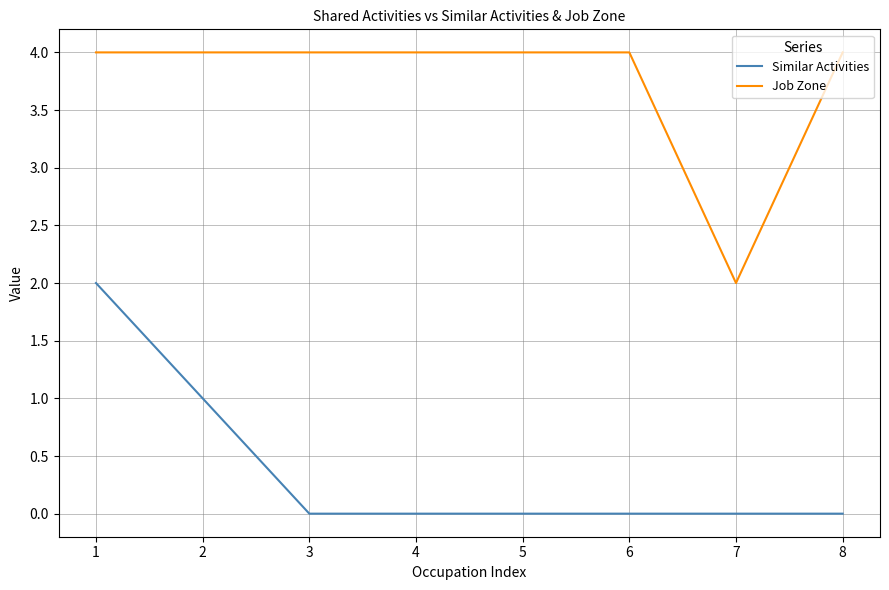

The value of Similar Activities at 3 is -1. True or false?

False